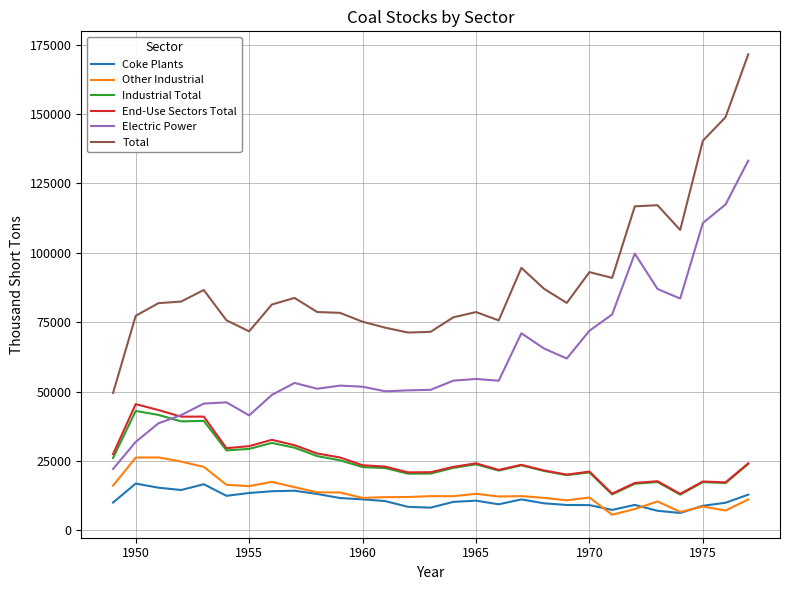

Which series has the widest spread of values?

Total